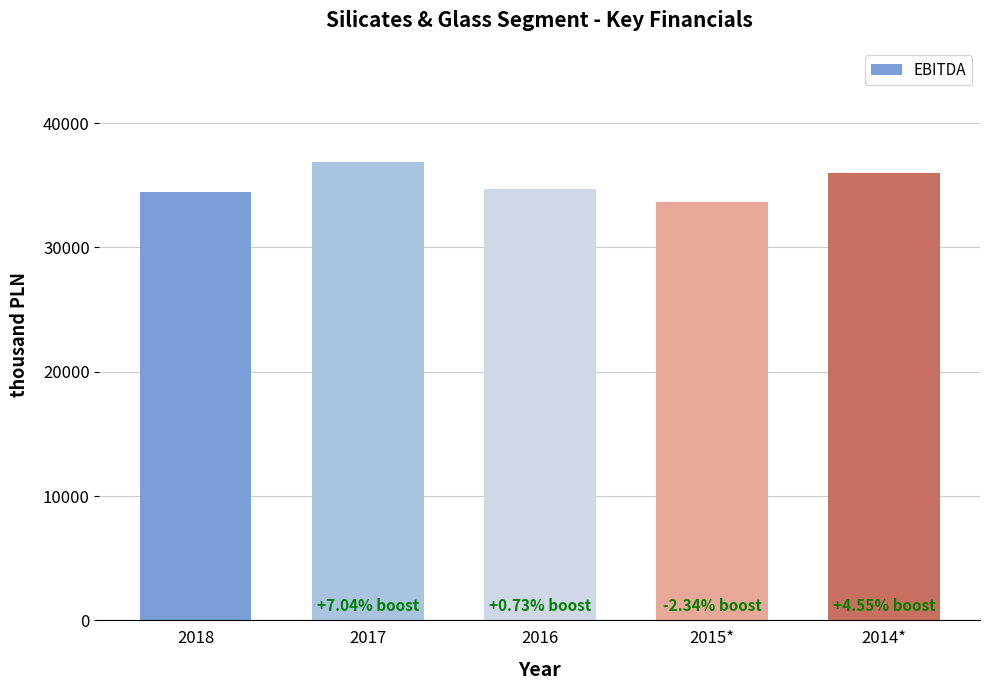

What is the sum of the values at 2018 and 2015*?

68037